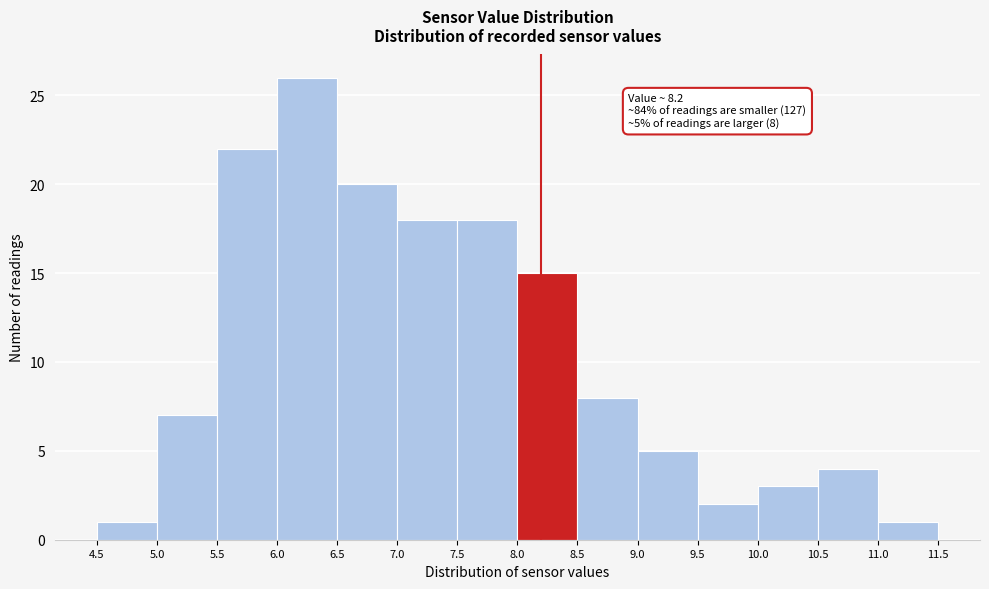

Over which range of the x-axis is the bar tallest?

6.0 to 6.5